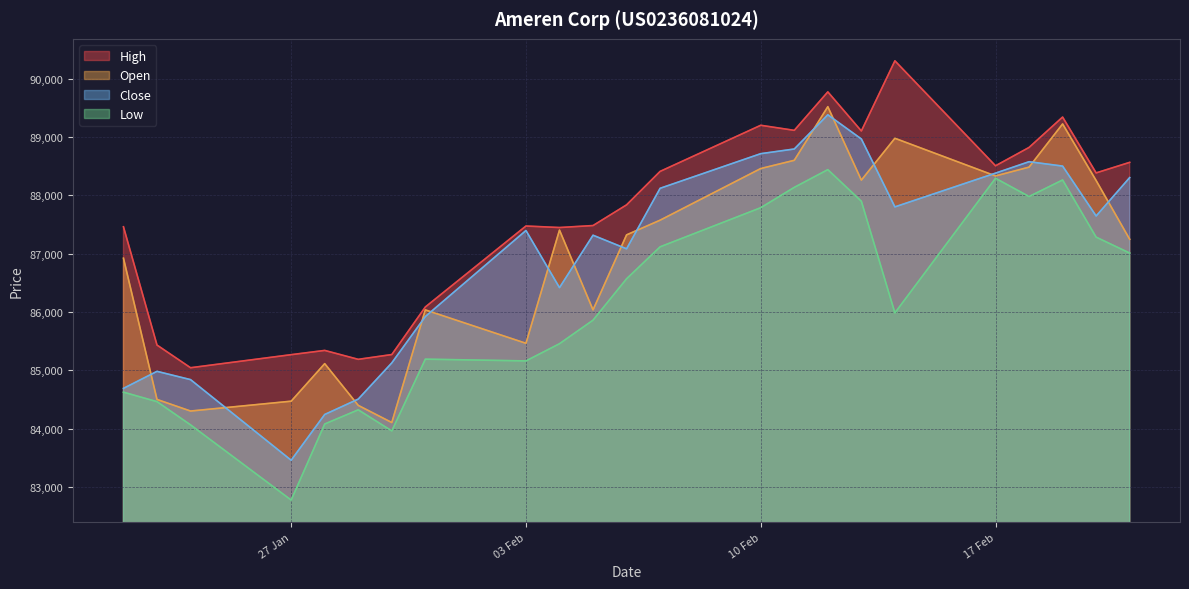

True or false: Close has more than 1 interior local peaks.

True